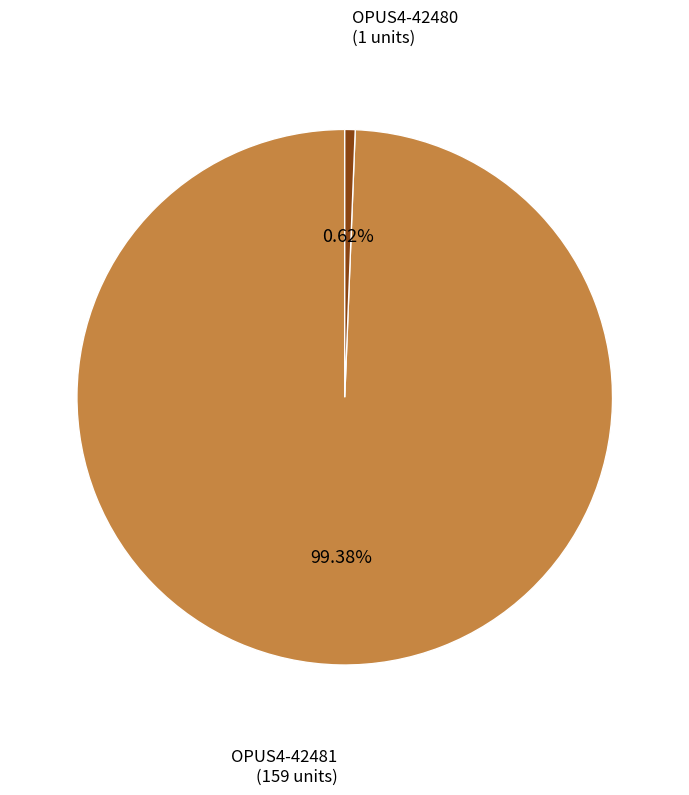

Count the number of slices in the pie.

2